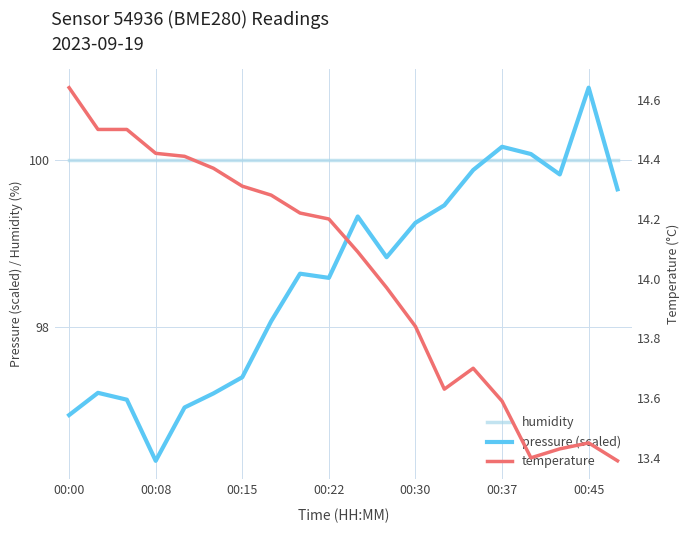

Which category has the highest value in the pressure (scaled) series?

00:45